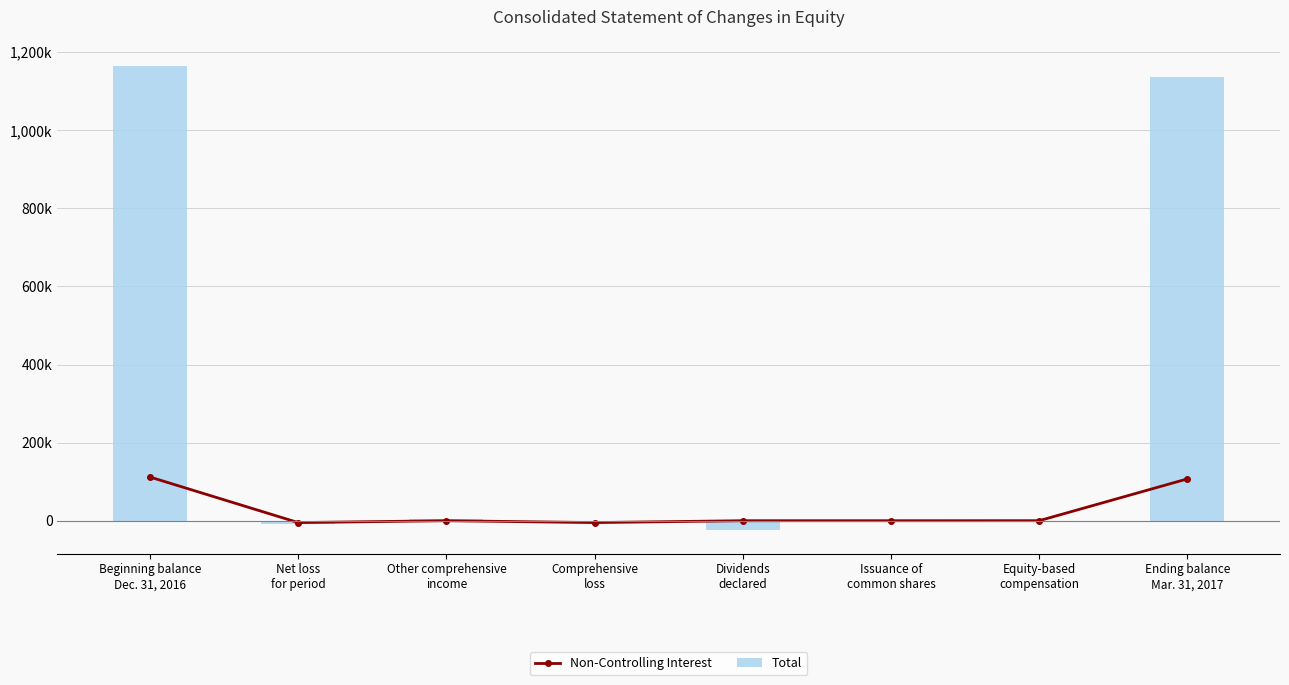

How many data points in Total are above 160?

3